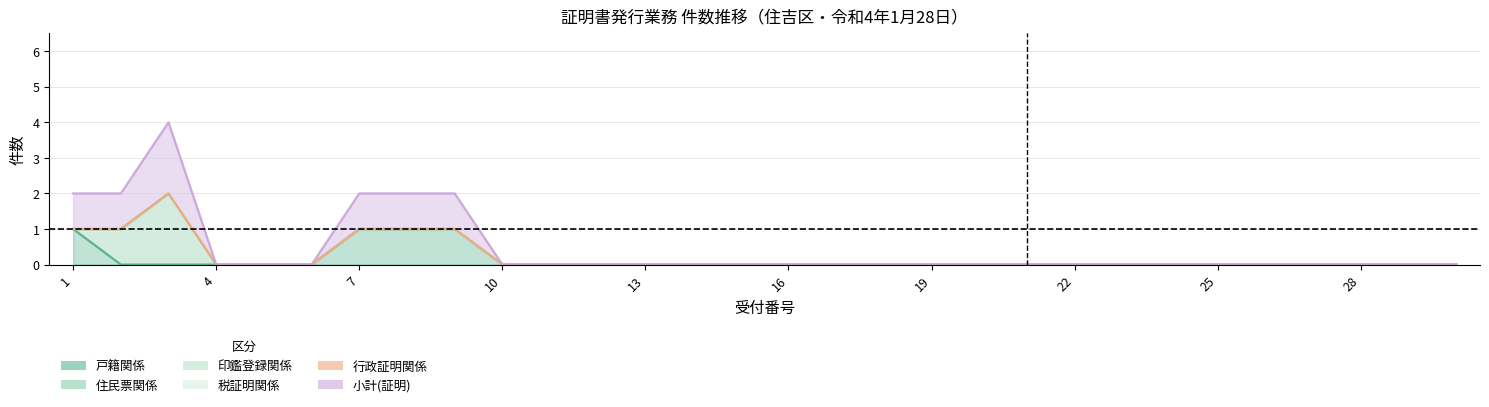

Reading left to right, list all the values displayed in this chart.

戸籍関係: 1=1	2=0	3=0	4=0	5=0	6=0	7=1	8=1	9=1	10=0	11=0	12=0	13=0	14=0	15=0	16=0	17=0	18=0	19=0	20=0	21=0	22=0	23=0	24=0	25=0	26=0	27=0	28=0	29=0	30=0
住民票関係: 1=0	2=1	3=2	4=0	5=0	6=0	7=0	8=0	9=0	10=0	11=0	12=0	13=0	14=0	15=0	16=0	17=0	18=0	19=0	20=0	21=0	22=0	23=0	24=0	25=0	26=0	27=0	28=0	29=0	30=0
印鑑登録関係: 1=0	2=0	3=0	4=0	5=0	6=0	7=0	8=0	9=0	10=0	11=0	12=0	13=0	14=0	15=0	16=0	17=0	18=0	19=0	20=0	21=0	22=0	23=0	24=0	25=0	26=0	27=0	28=0	29=0	30=0
税証明関係: 1=0	2=0	3=0	4=0	5=0	6=0	7=0	8=0	9=0	10=0	11=0	12=0	13=0	14=0	15=0	16=0	17=0	18=0	19=0	20=0	21=0	22=0	23=0	24=0	25=0	26=0	27=0	28=0	29=0	30=0
行政証明関係: 1=0	2=0	3=0	4=0	5=0	6=0	7=0	8=0	9=0	10=0	11=0	12=0	13=0	14=0	15=0	16=0	17=0	18=0	19=0	20=0	21=0	22=0	23=0	24=0	25=0	26=0	27=0	28=0	29=0	30=0
小計(証明): 1=1	2=1	3=2	4=0	5=0	6=0	7=1	8=1	9=1	10=0	11=0	12=0	13=0	14=0	15=0	16=0	17=0	18=0	19=0	20=0	21=0	22=0	23=0	24=0	25=0	26=0	27=0	28=0	29=0	30=0